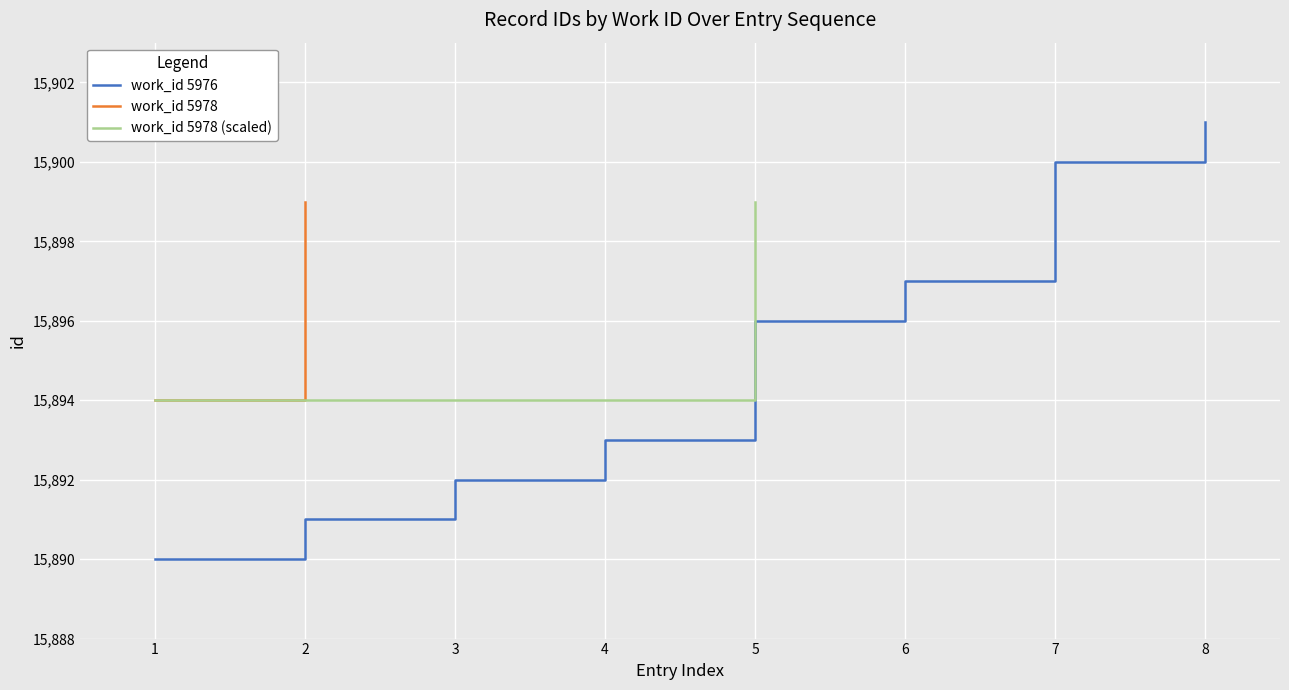

How many values are below 15896?

4